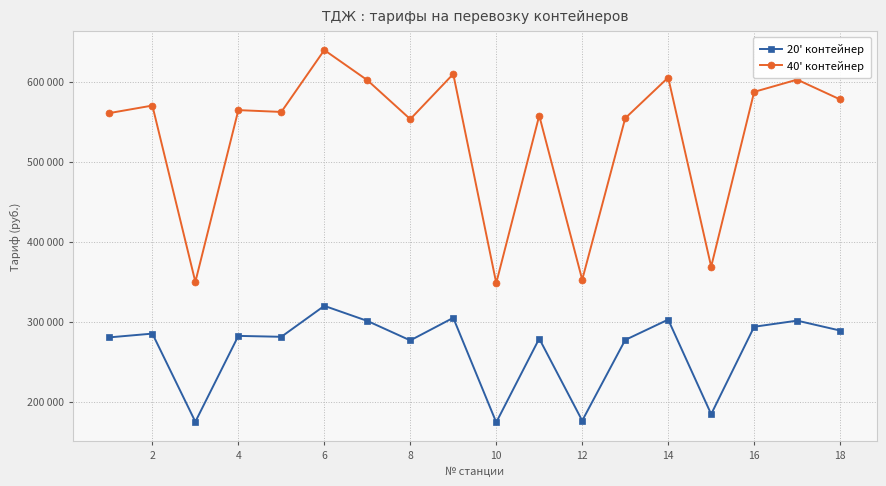

What is the maximum value shown in the chart?

639708